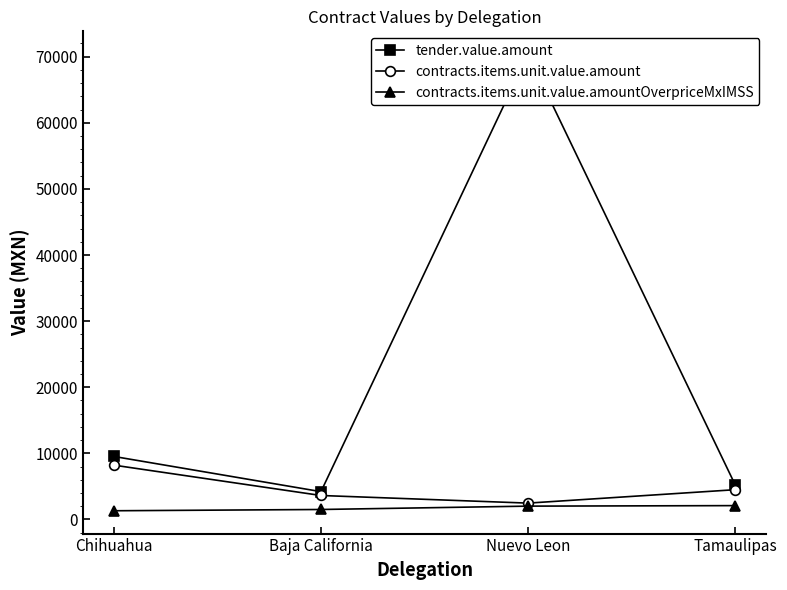

At Baja California, list the series in order from smallest to largest.

contracts.items.unit.value.amountOverpriceMxIMSS, contracts.items.unit.value.amount, tender.value.amount